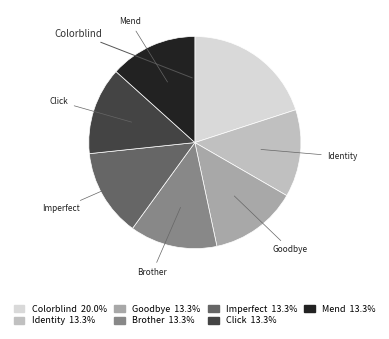

What percentage is the Brother slice, to the nearest percent?

13%